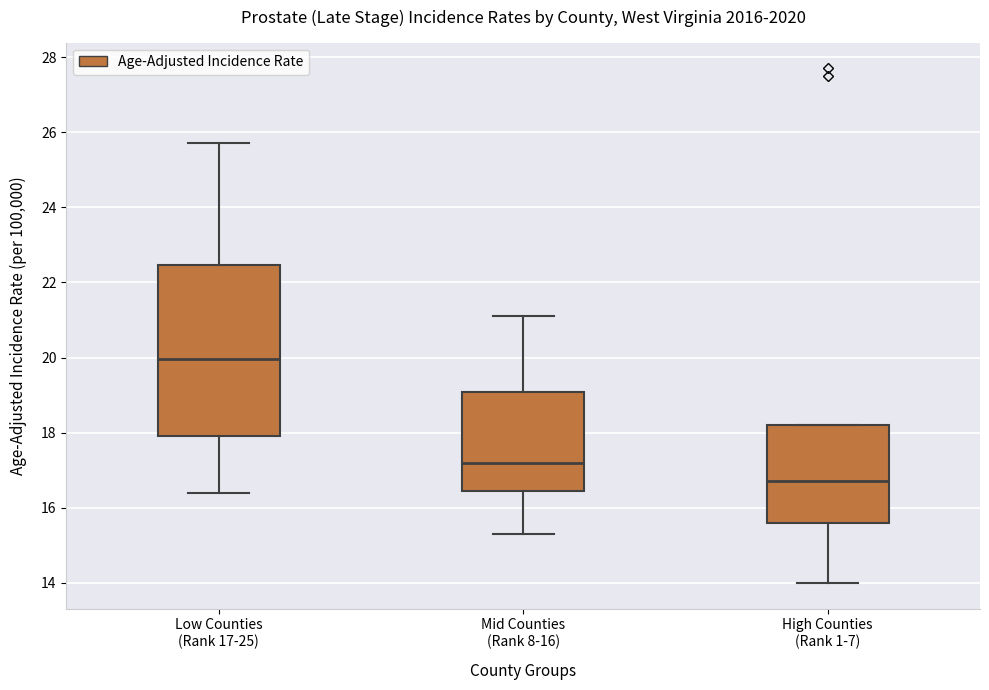

Reading left to right, transcribe this box plot: for each box, give where its median line is, the range the box spans, and where its two whiskers end, as read against the y-axis. The values are not printed on the chart, so give them approximately, as read against the axis.

Low Counties (Rank 17-25): median 20.0, box 18.0 to 22.4, whiskers 16.4 to 25.8
Mid Counties (Rank 8-16): median 17.2, box 16.4 to 19.0, whiskers 15.4 to 21.2
High Counties (Rank 1-7): median 16.8, box 15.6 to 18.2, whiskers 14.0 to 18.2